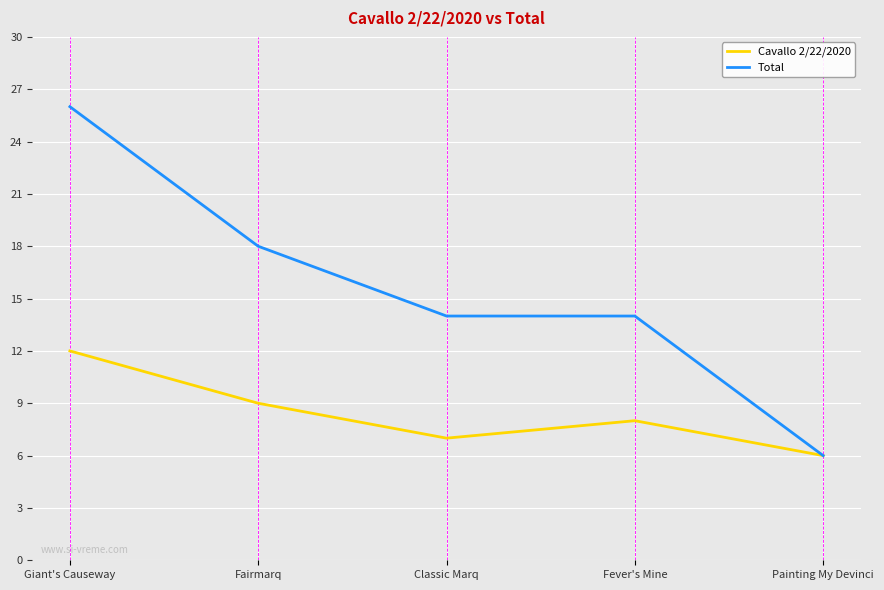

The value of Total at Classic Marq is 14. True or false?

True